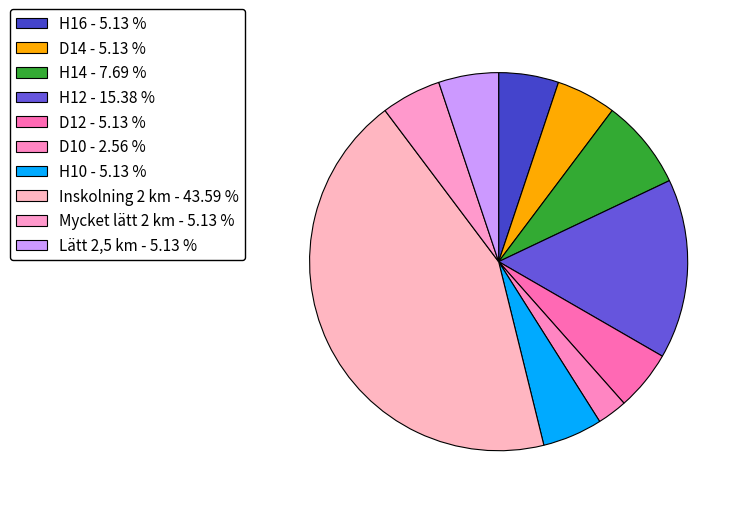

What percentage is the D12 slice, to the nearest percent?

5%